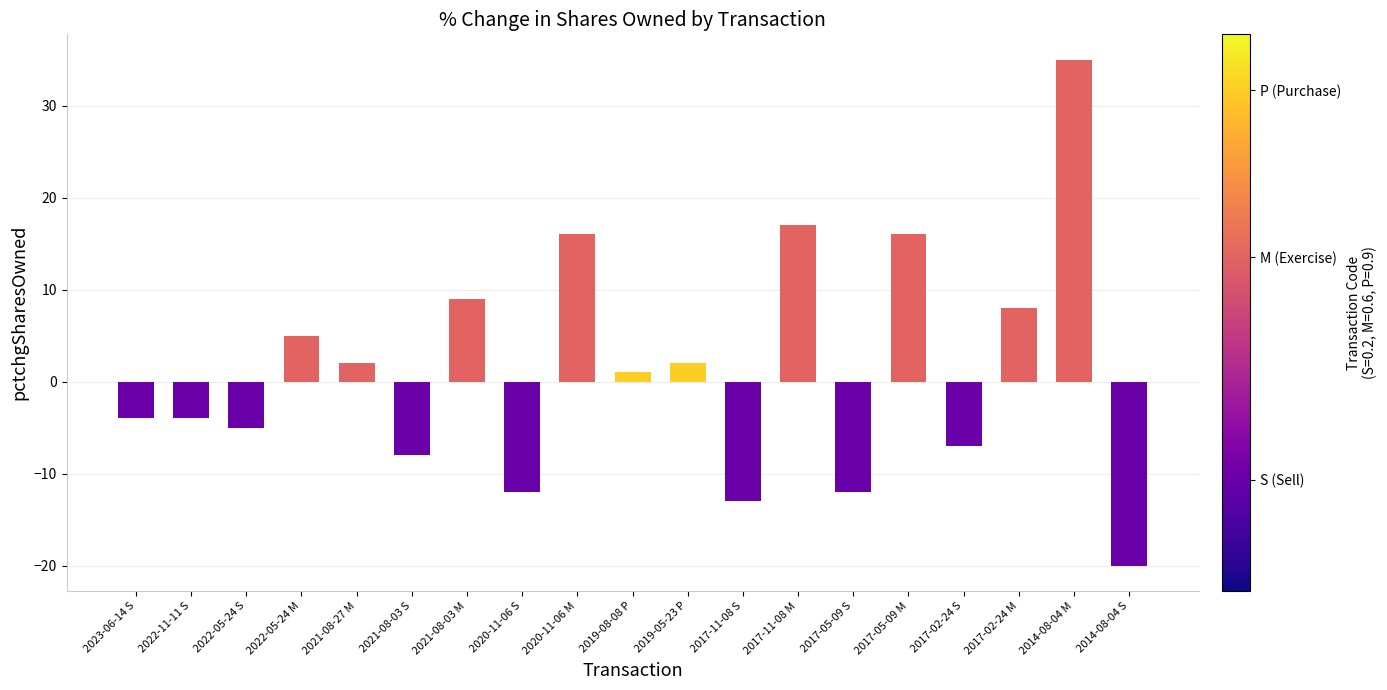

How many values are below 1?

9